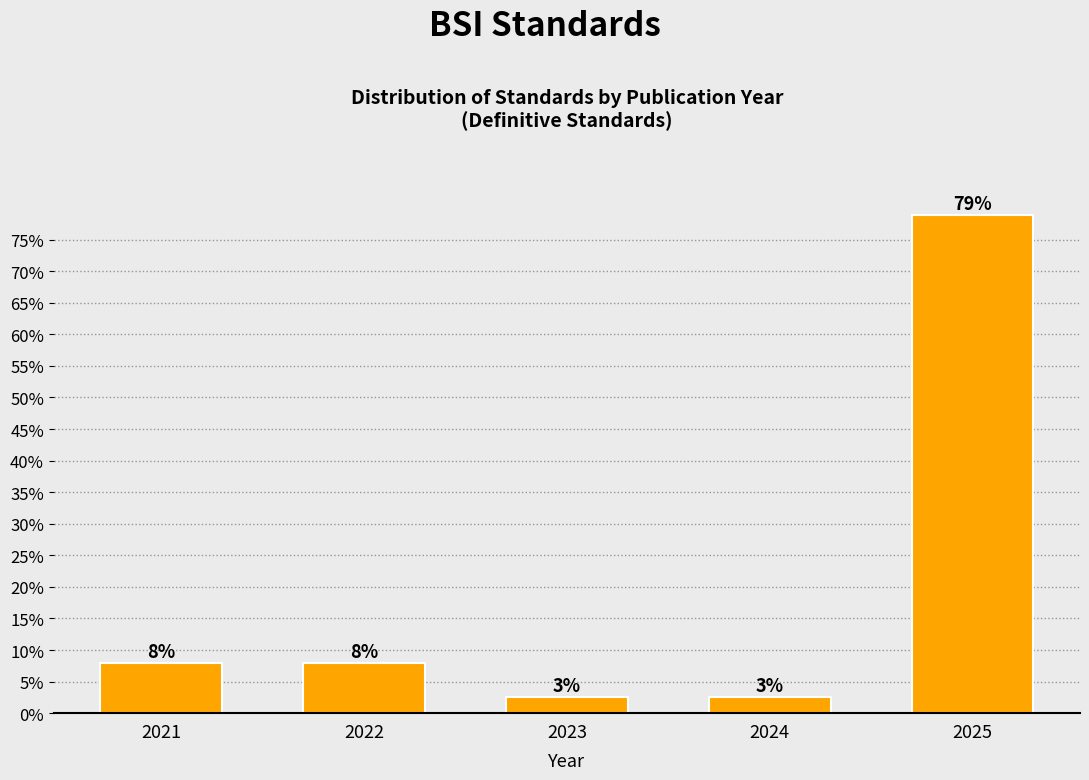

Are the bars horizontal?

No